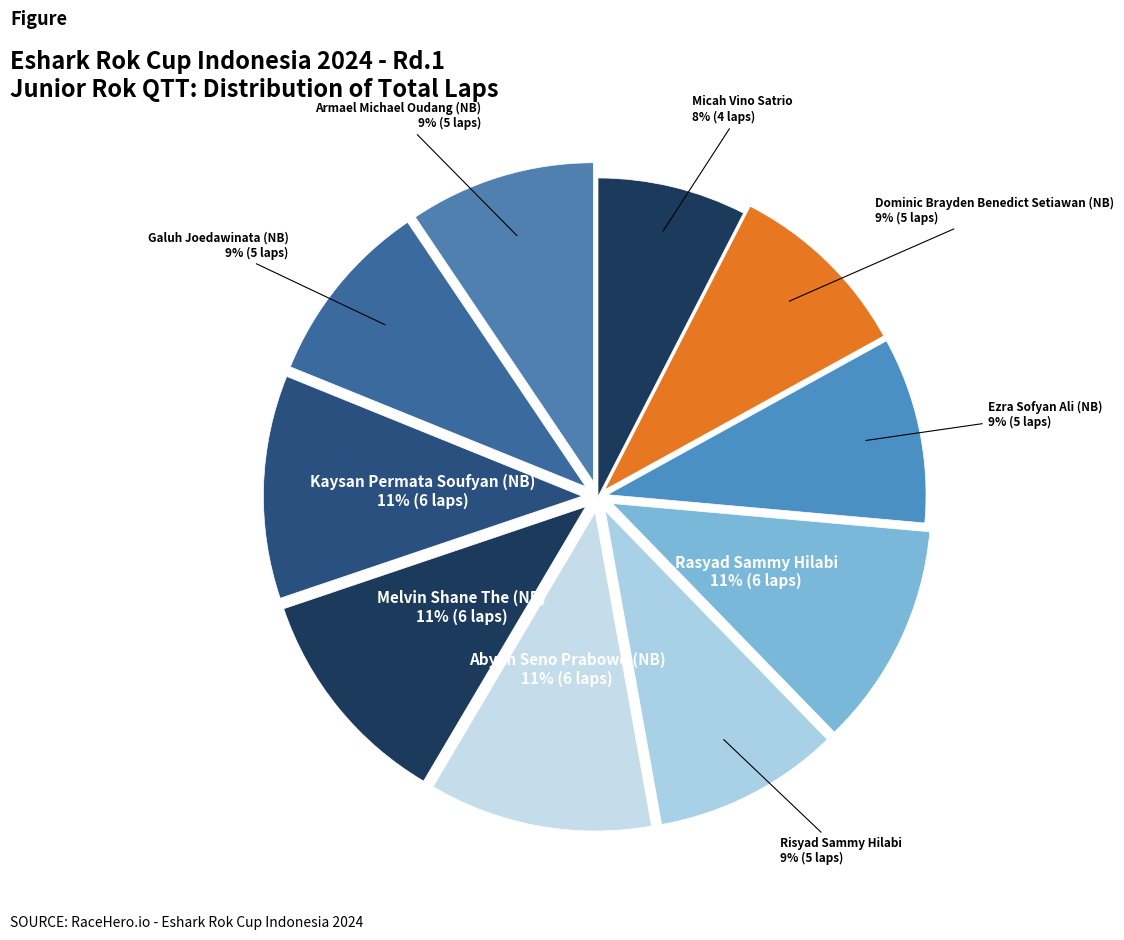

How many slices are in this pie chart?

10